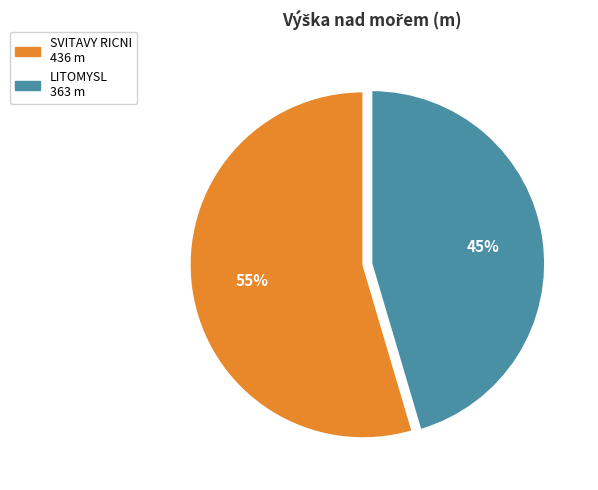

What is the ratio of the value at LITOMYSL to the value at SVITAVY RICNI?

0.8